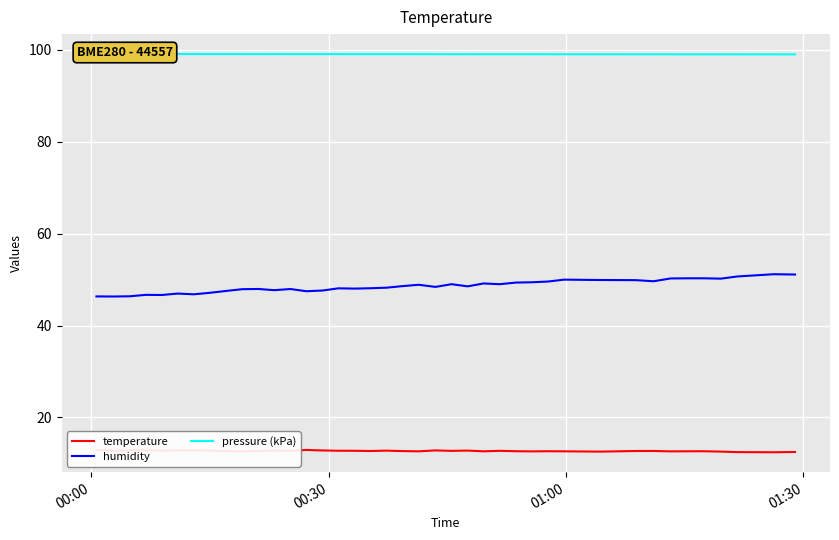

True or false: humidity and temperature cross at least once.

False